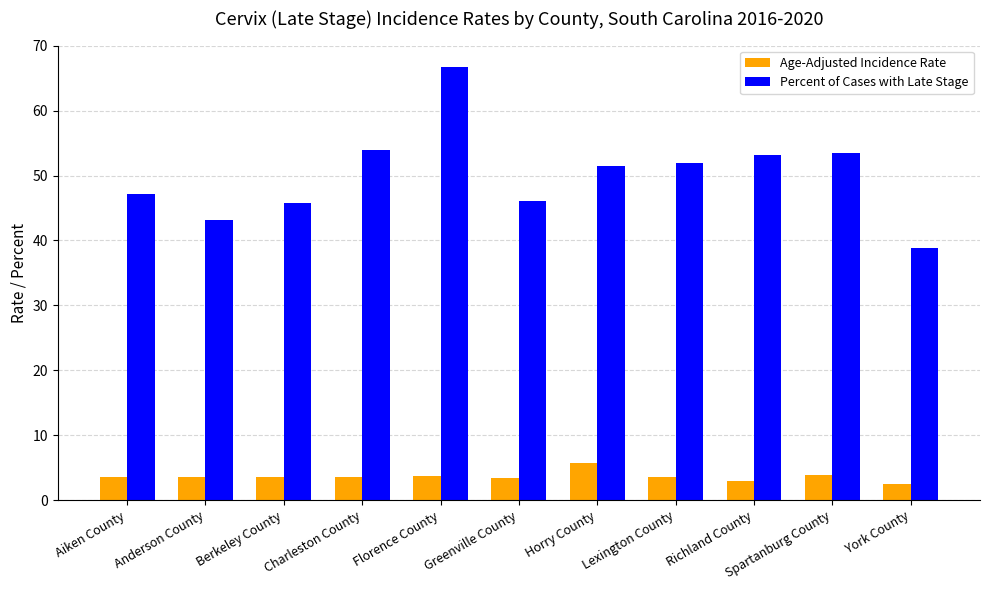

The value of Percent of Cases with Late Stage at Charleston County is 53.9. True or false?

True